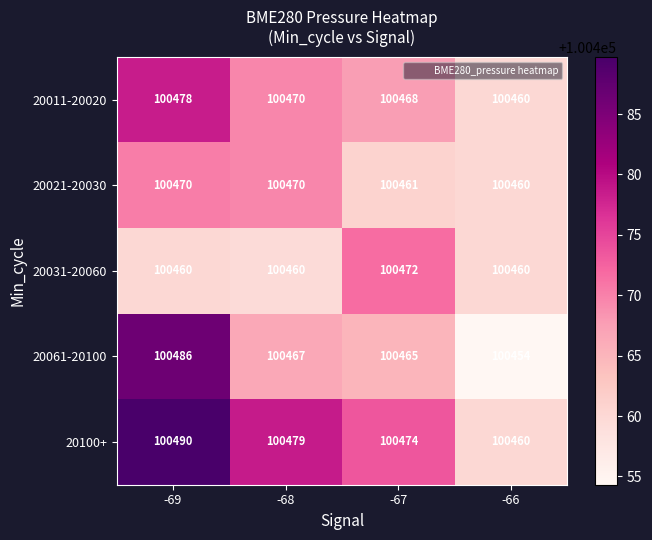

List the labels in order of 20100+ value, largest first.

-69, -68, -67, -66